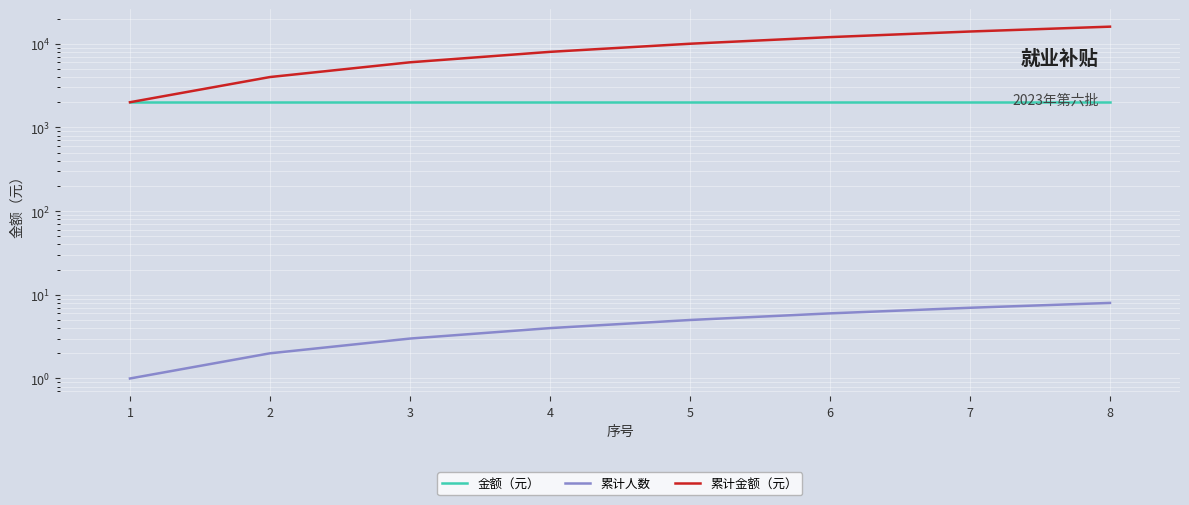

True or false: 累计金额（元） has more than 1 points higher than both neighbors.

False